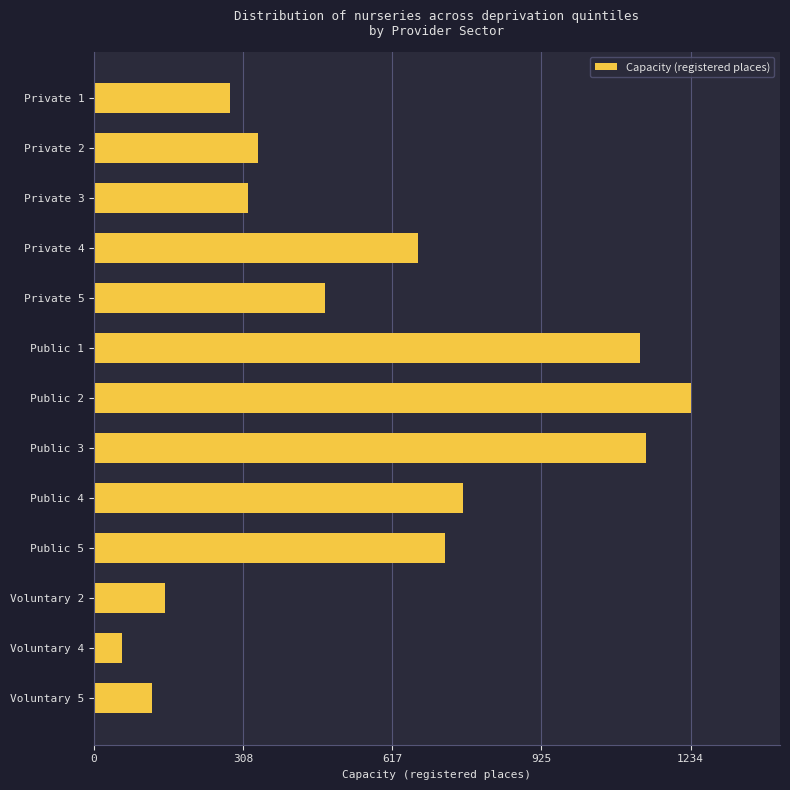

How many distinct data groups are displayed?

1